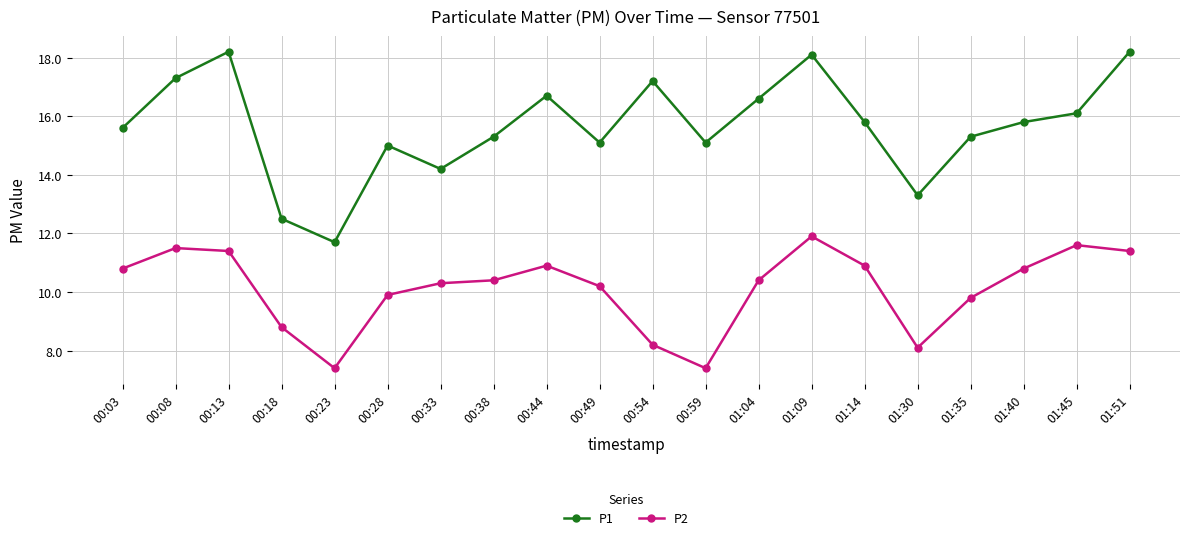

Is the value of P2 at 01:04 greater than the value of P1 at 00:28?

No